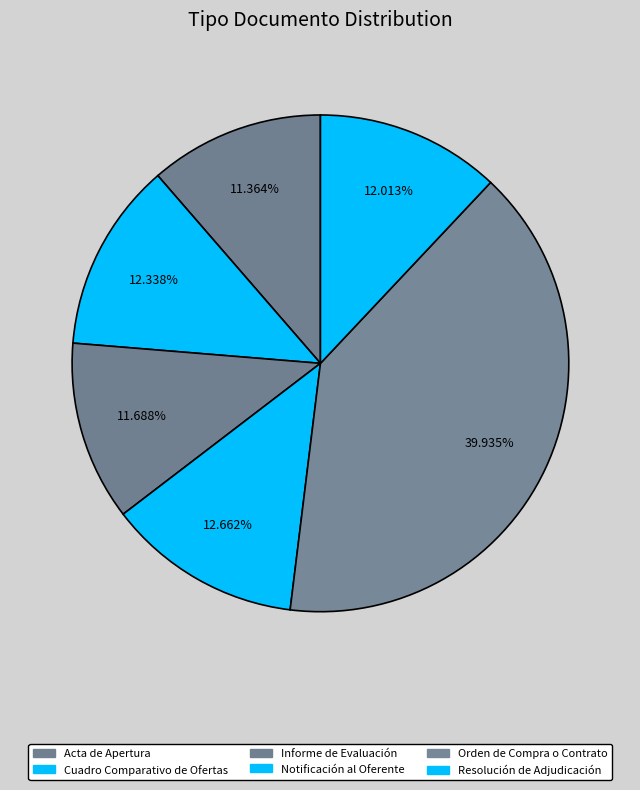

How many slices are in this pie chart?

6